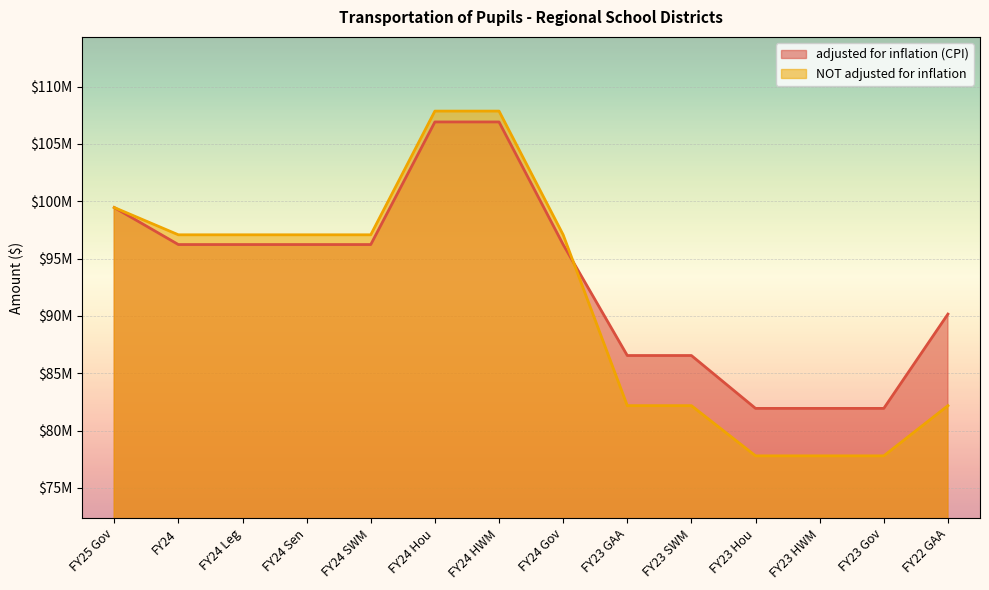

True or false: adjusted for inflation (CPI) has a value of 119429909 at FY23 HWM.

False